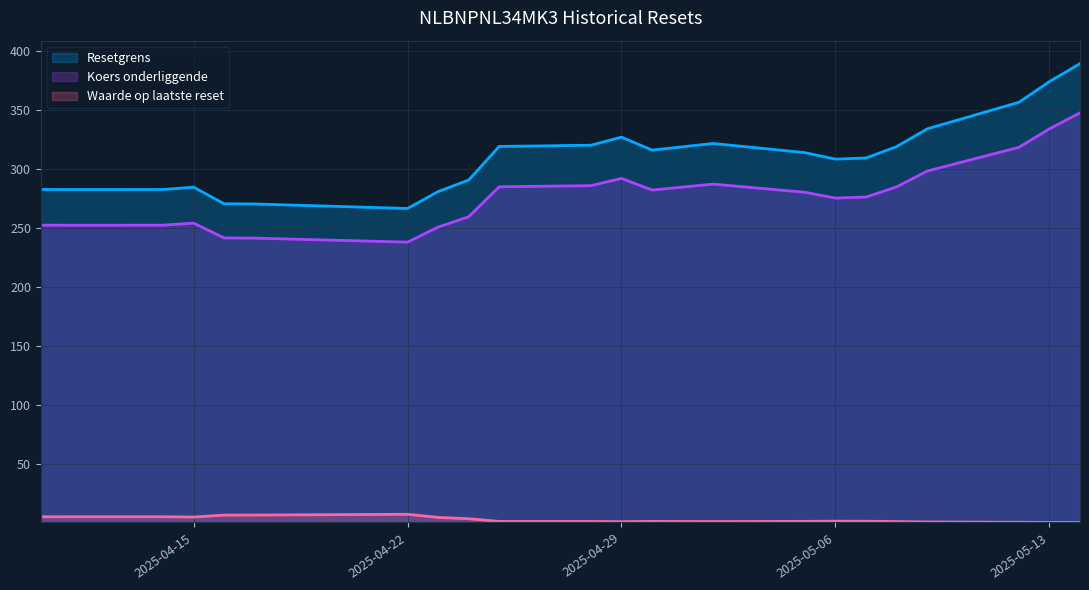

Rank the categories by Waarde op laatste reset value from lowest to highest.

2025-05-14, 2025-05-13, 2025-05-12, 2025-05-09, 2025-04-29, 2025-05-02, 2025-05-08, 2025-04-28, 2025-04-25, 2025-04-30, 2025-05-05, 2025-05-07, 2025-05-06, 2025-04-24, 2025-04-23, 2025-04-15, 2025-04-10, 2025-04-11, 2025-04-14, 2025-04-16, 2025-04-17, 2025-04-22